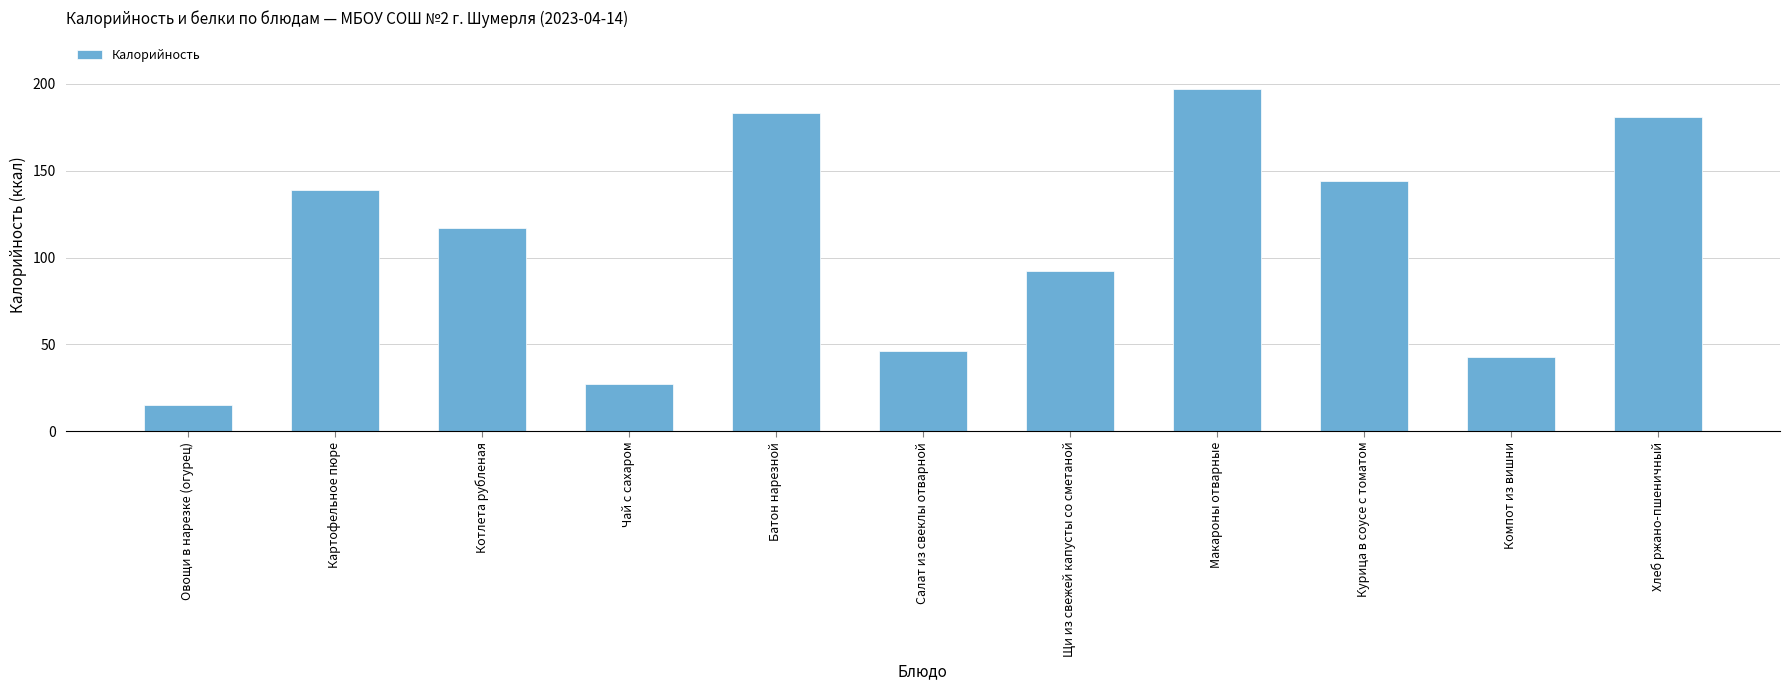

What is the difference between the maximum and minimum values?

182